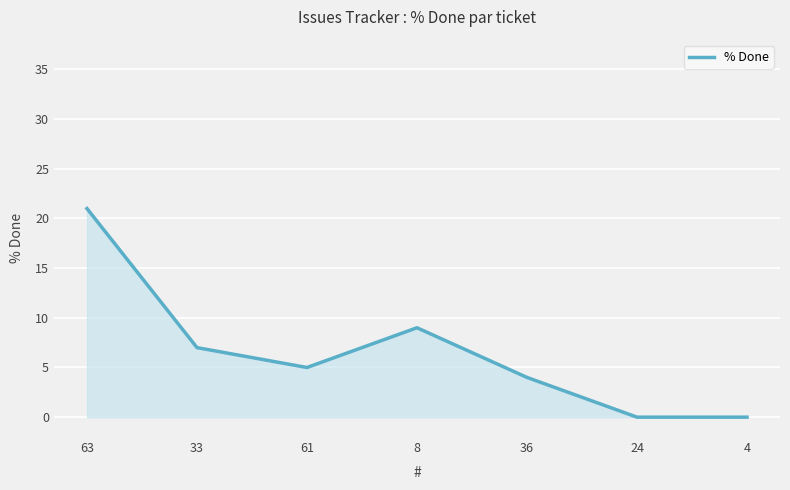

Which label corresponds to the largest value in the chart?

63